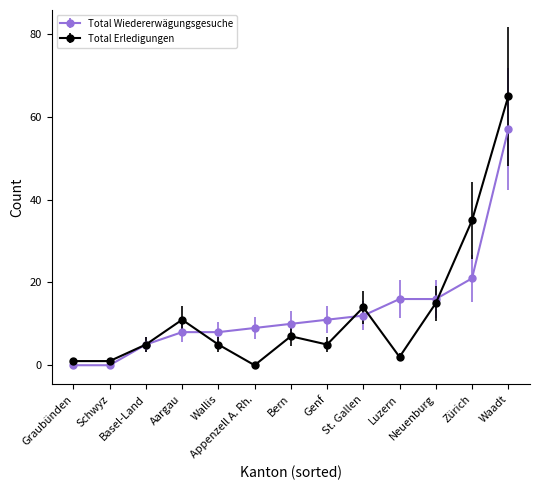

What is the spread (max minus min) of values at Waadt?

8